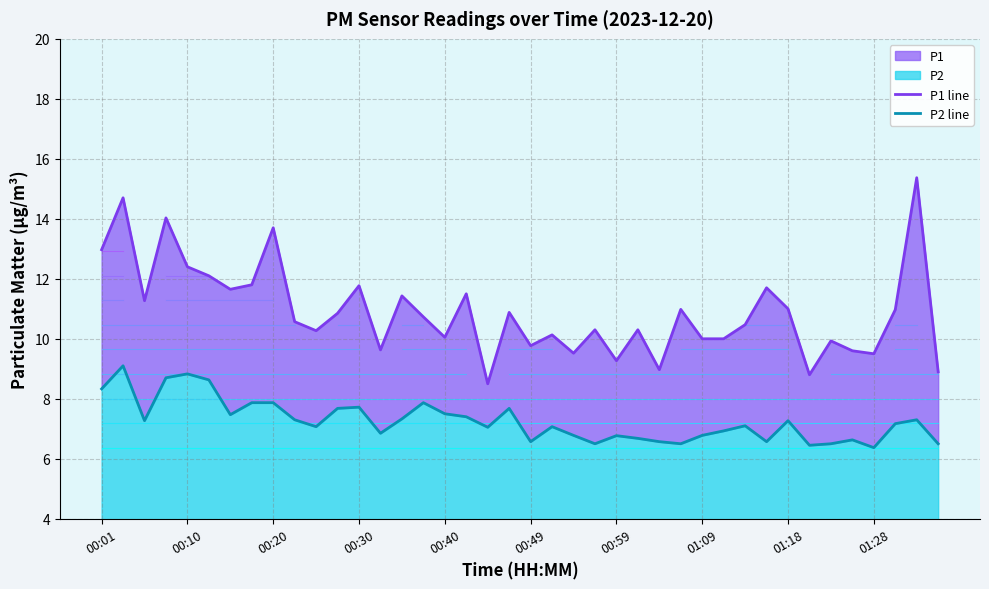

Where does the P2 line series first go above 7?

00:01